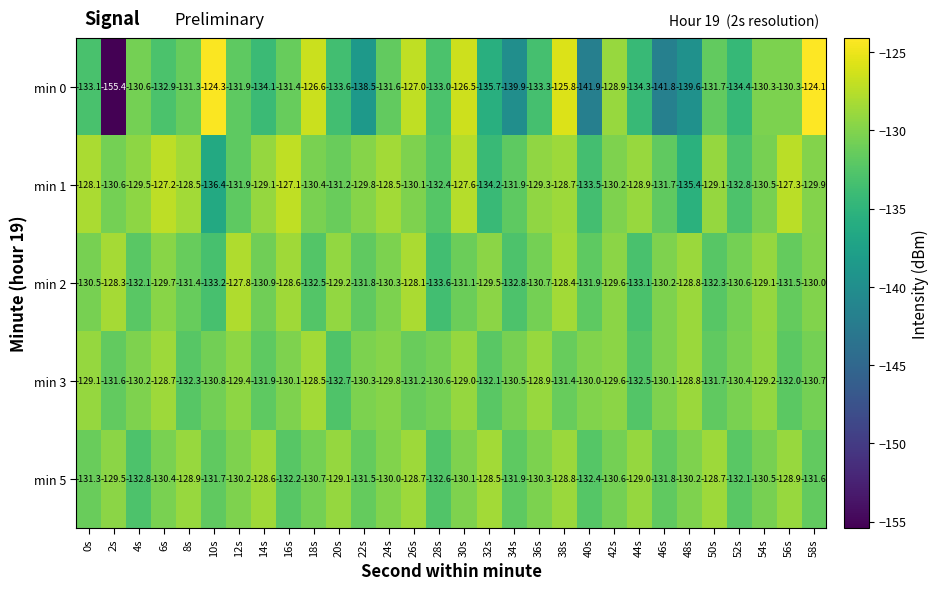

At 52s, list the series in order from largest to smallest.

min 3, min 2, min 5, min 1, min 0